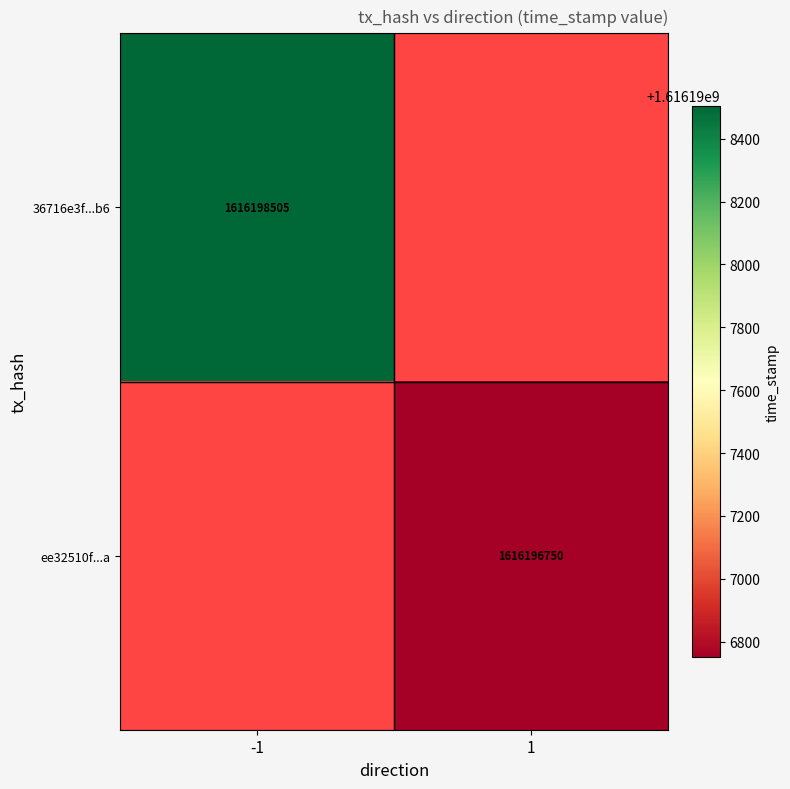

The value of 36716e3f...b6 at -1 is 2686253332. True or false?

False